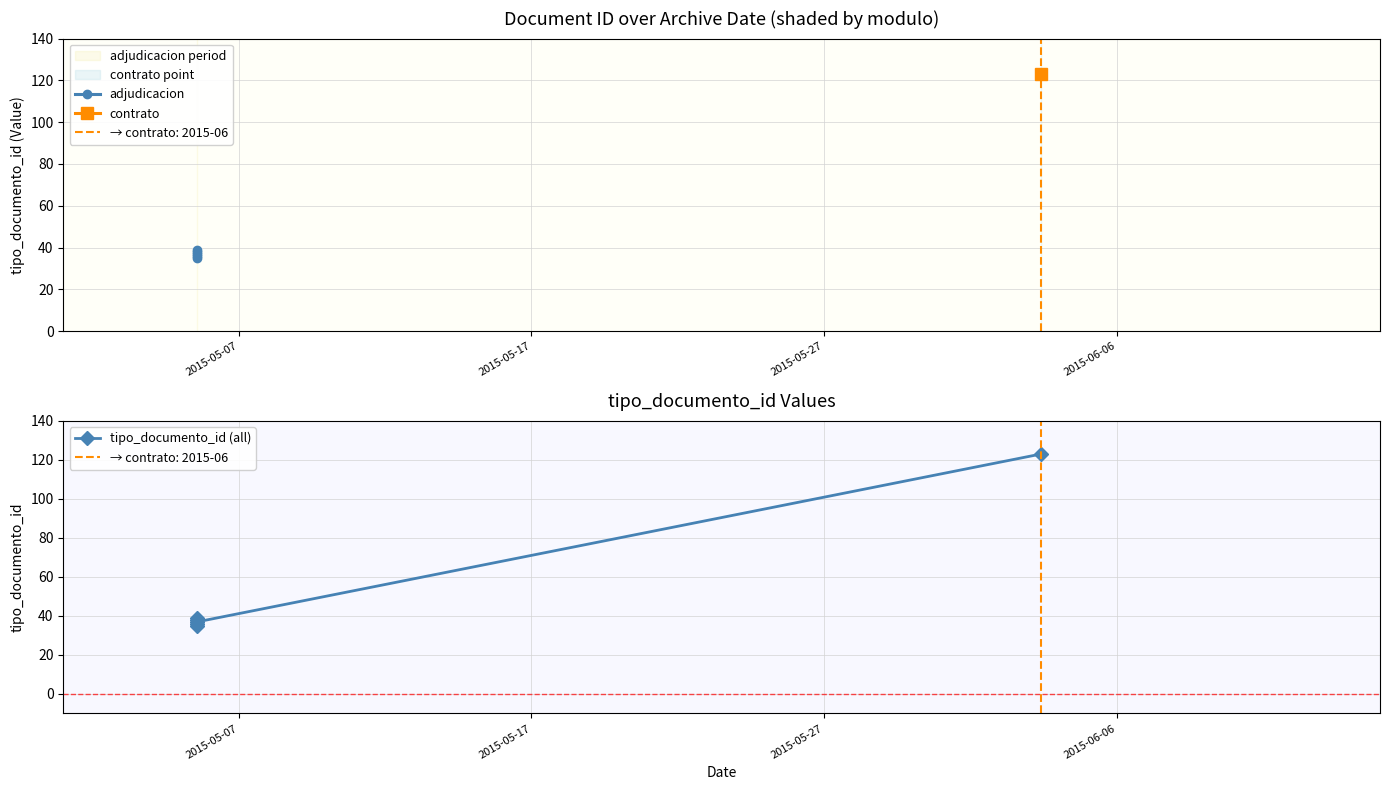

What is the label of the 3rd point from the left?

2015-05-05 13:59:02